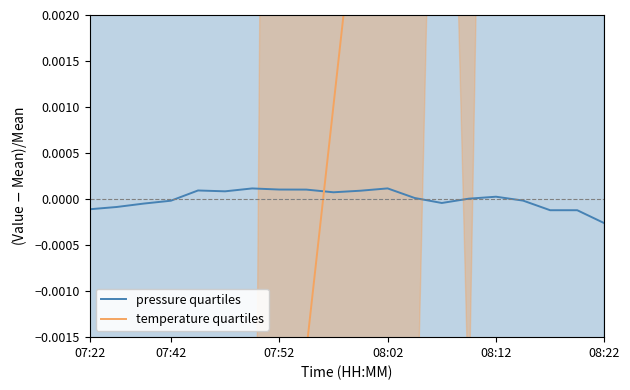

True or false: pressure quartiles has a value of 0.0 at 12.

False